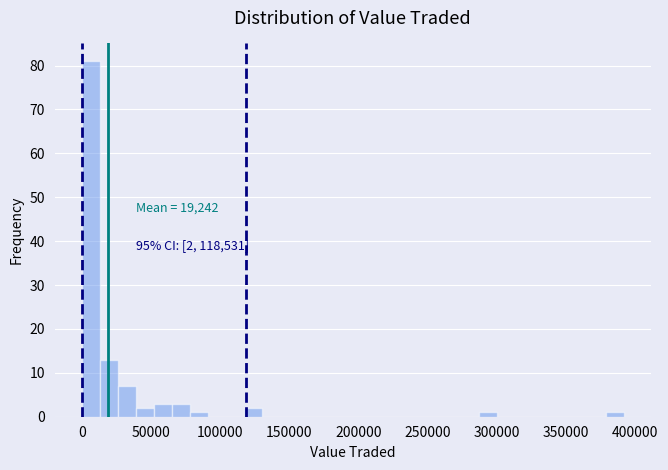

Read against the x-axis, roughly where is the centre of the tallest bar?

5000